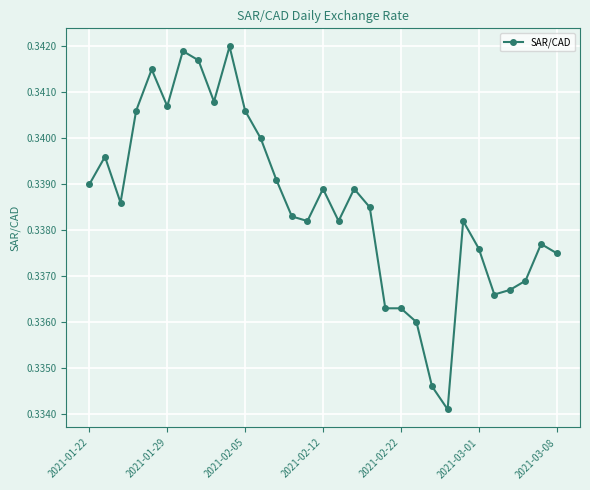

What is the sum of all values?

10.5